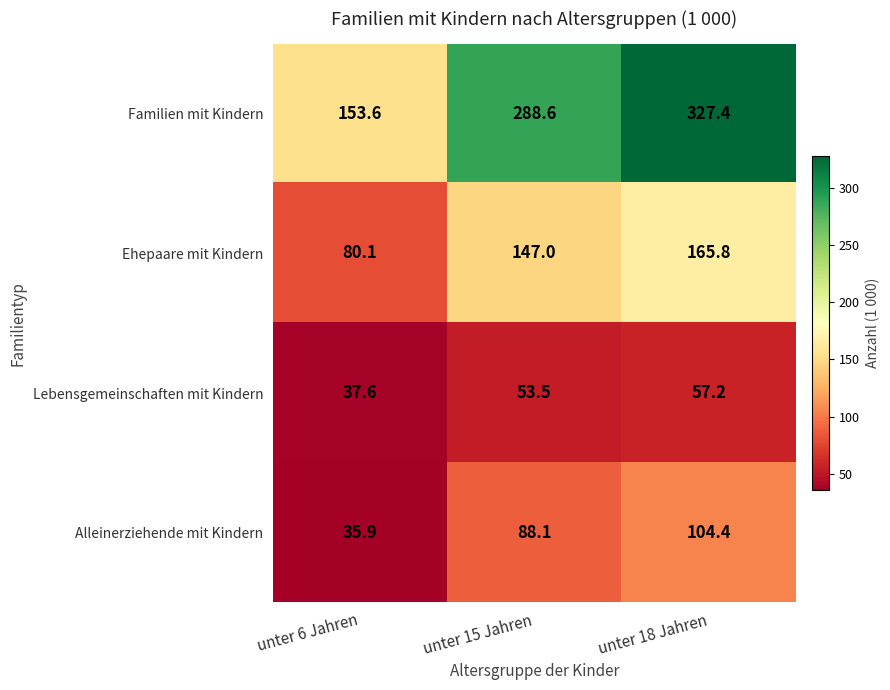

Which series has the largest range (max minus min)?

Familien mit Kindern